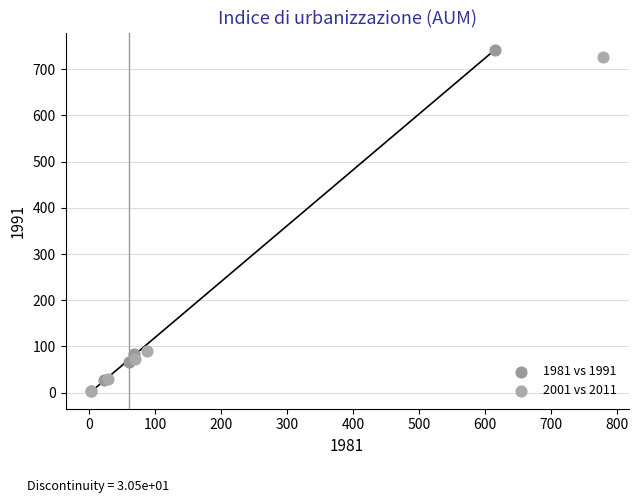

Which series has the widest spread of Y values?

1981 vs 1991